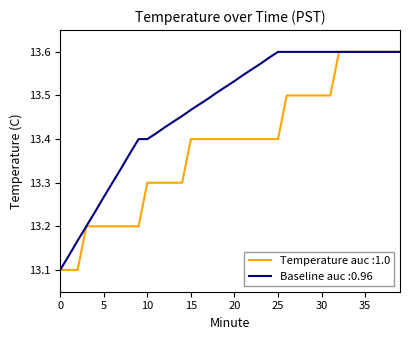

Rank the series by their average value, from highest to lowest.

Baseline auc :0.96, Temperature auc :1.0